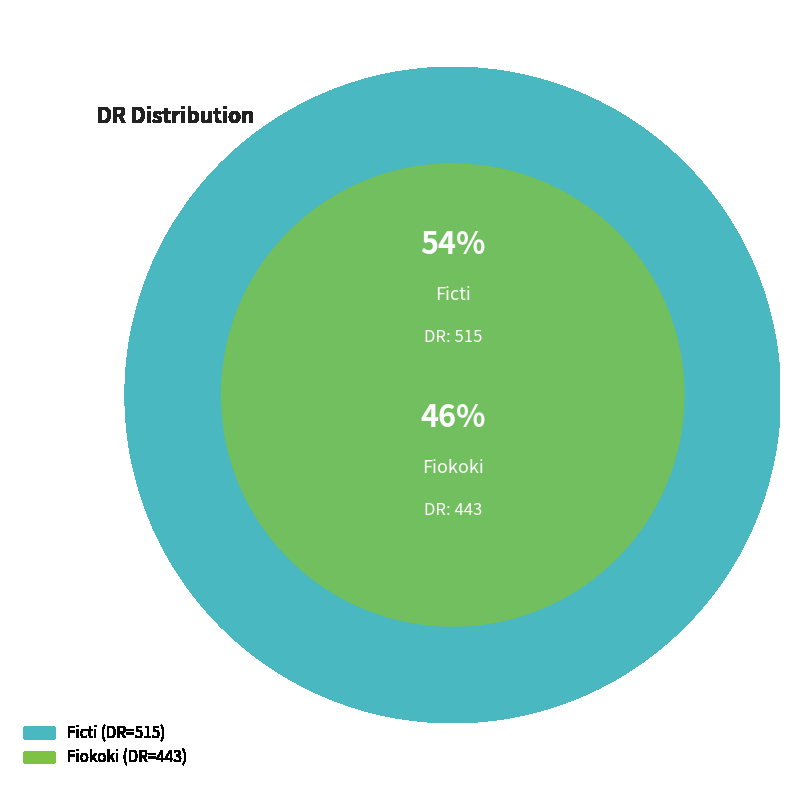

To the nearest percent, what percentage of the pie is Ficti?

54%